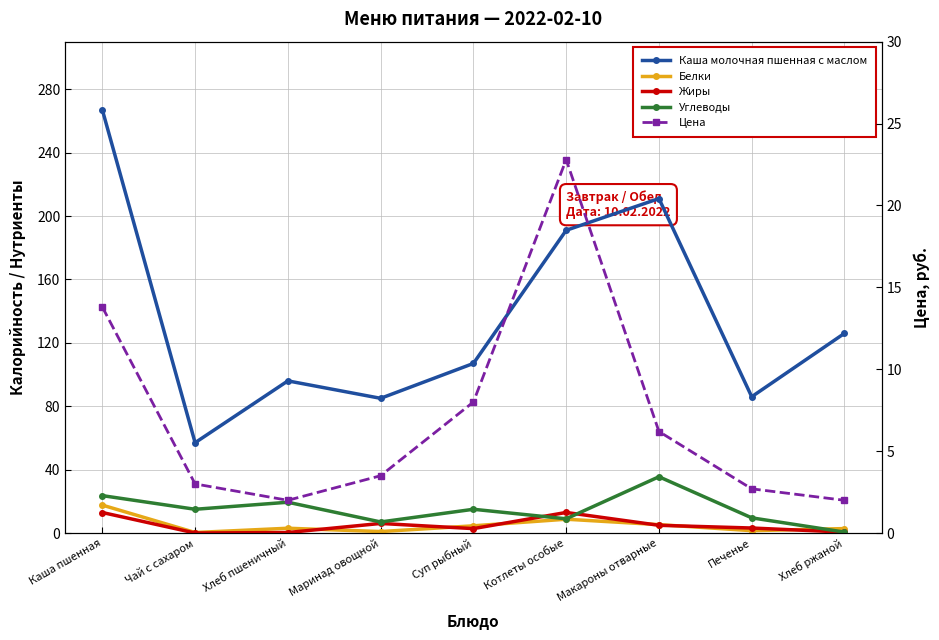

Which series changed the most between Каша пшенная and Чай с сахаром?

Каша молочная пшенная с маслом